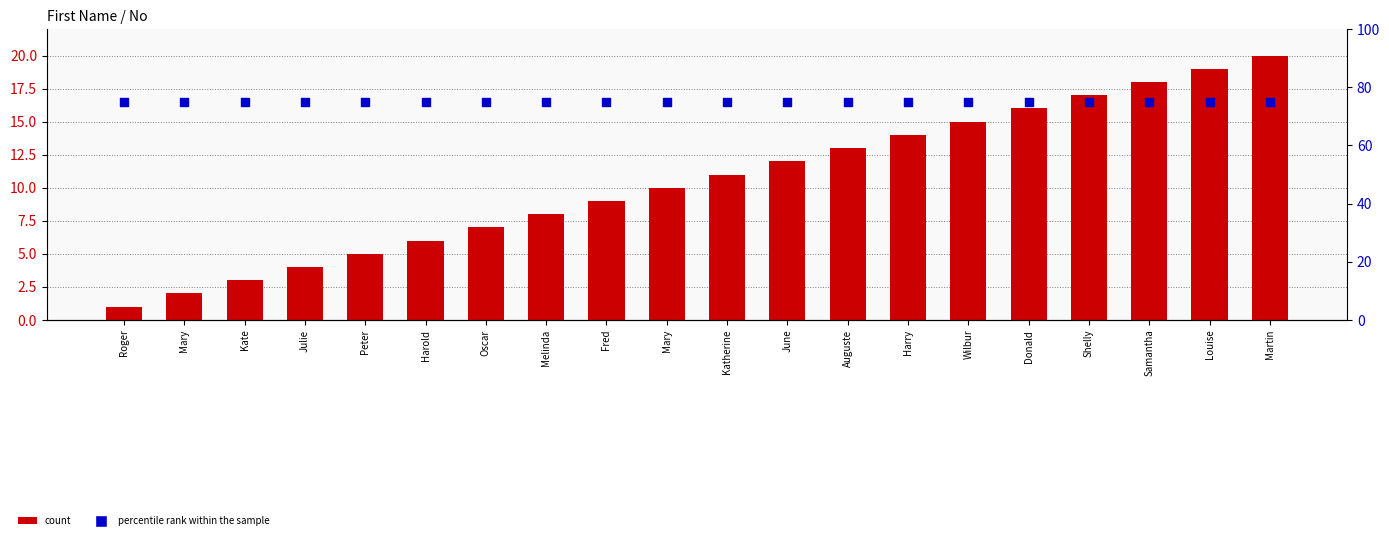

At which category is the sum across all series the highest?

Martin